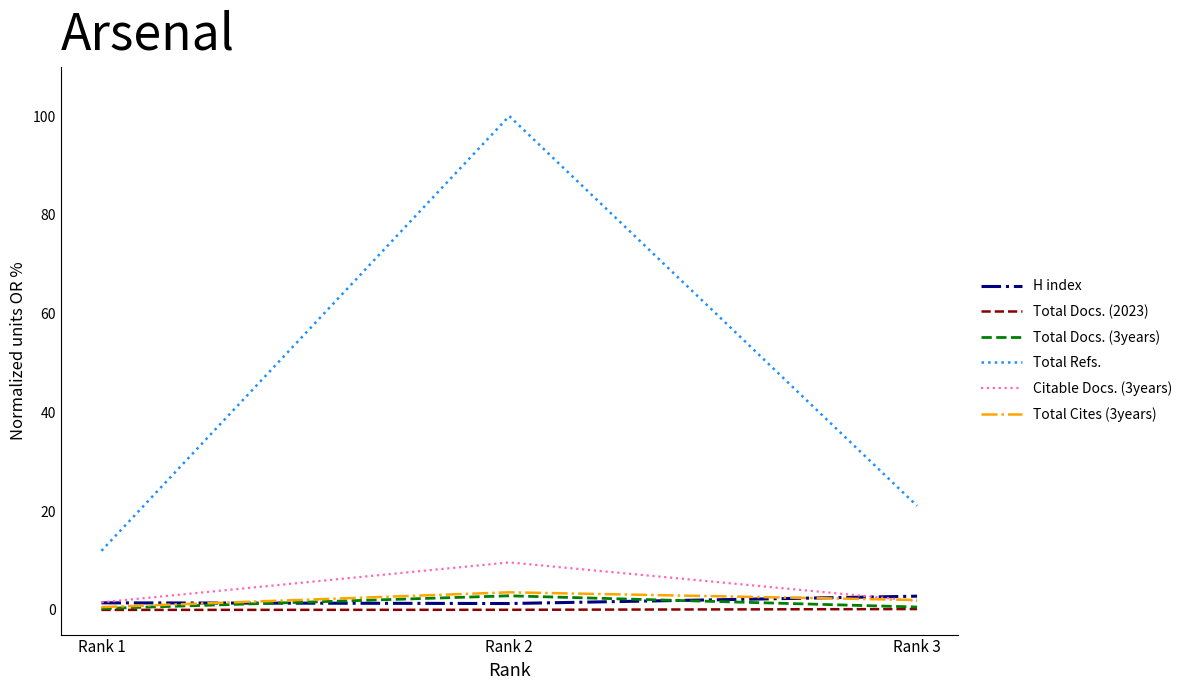

Which series has the largest total across all categories?

Total Refs.